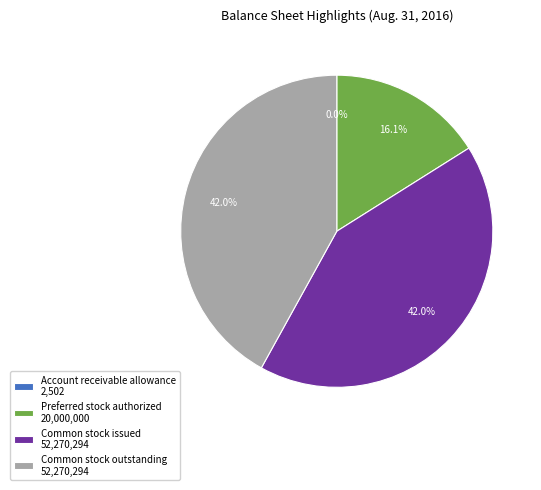

Is there any slice that represents more than half of the pie?

No